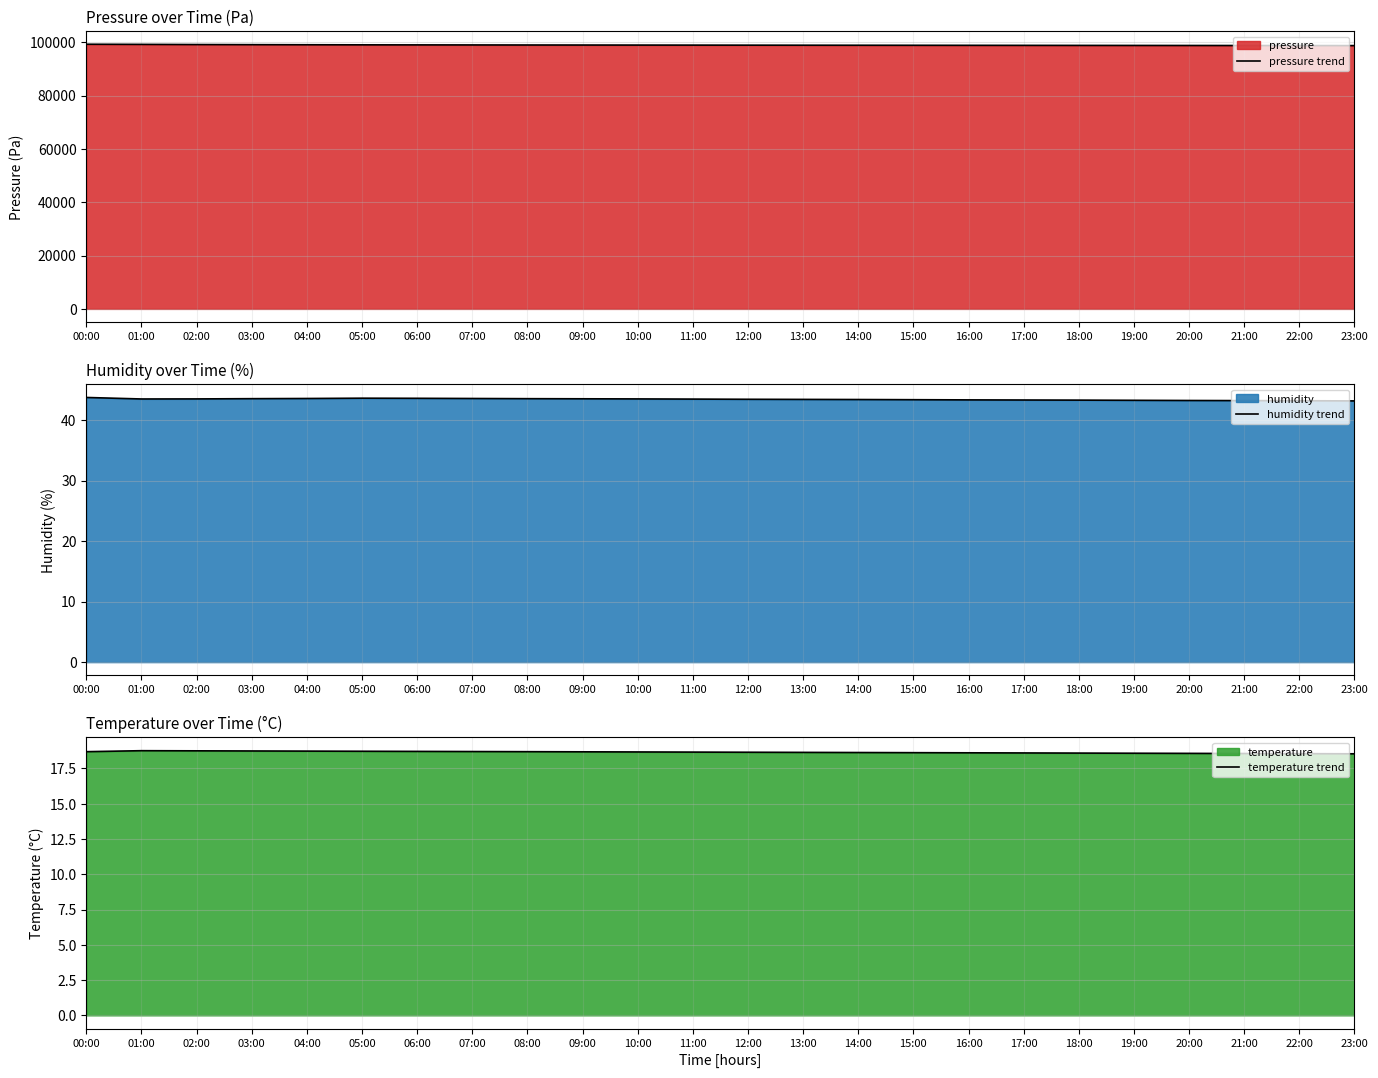

Which series changed the most between 16:00 and 22:00?

pressure trend